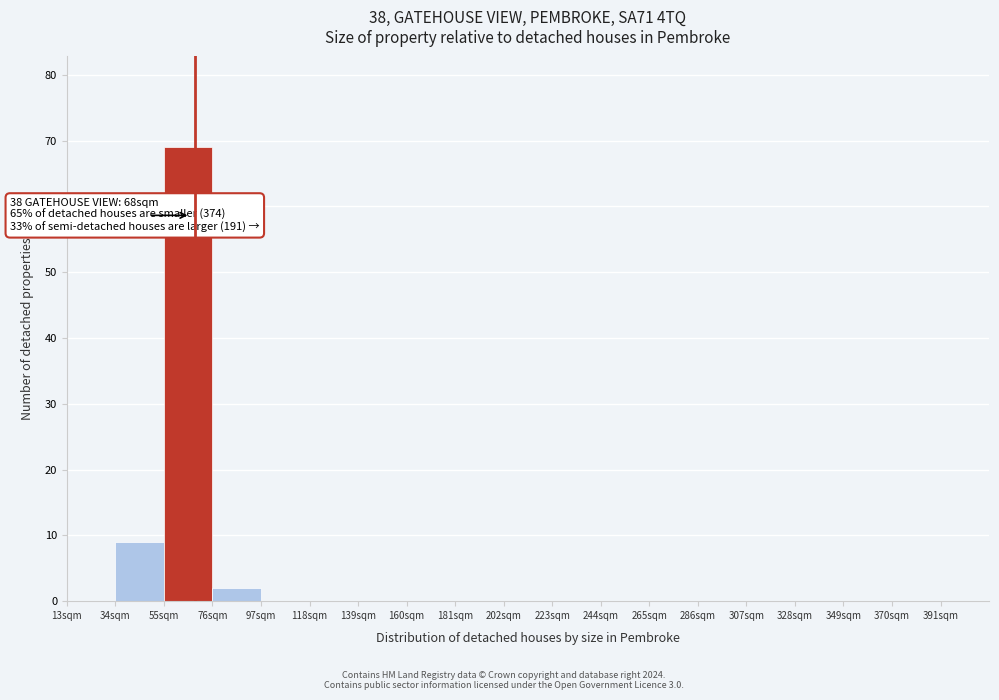

Which range on the x-axis has the tallest bar?

55 to 76